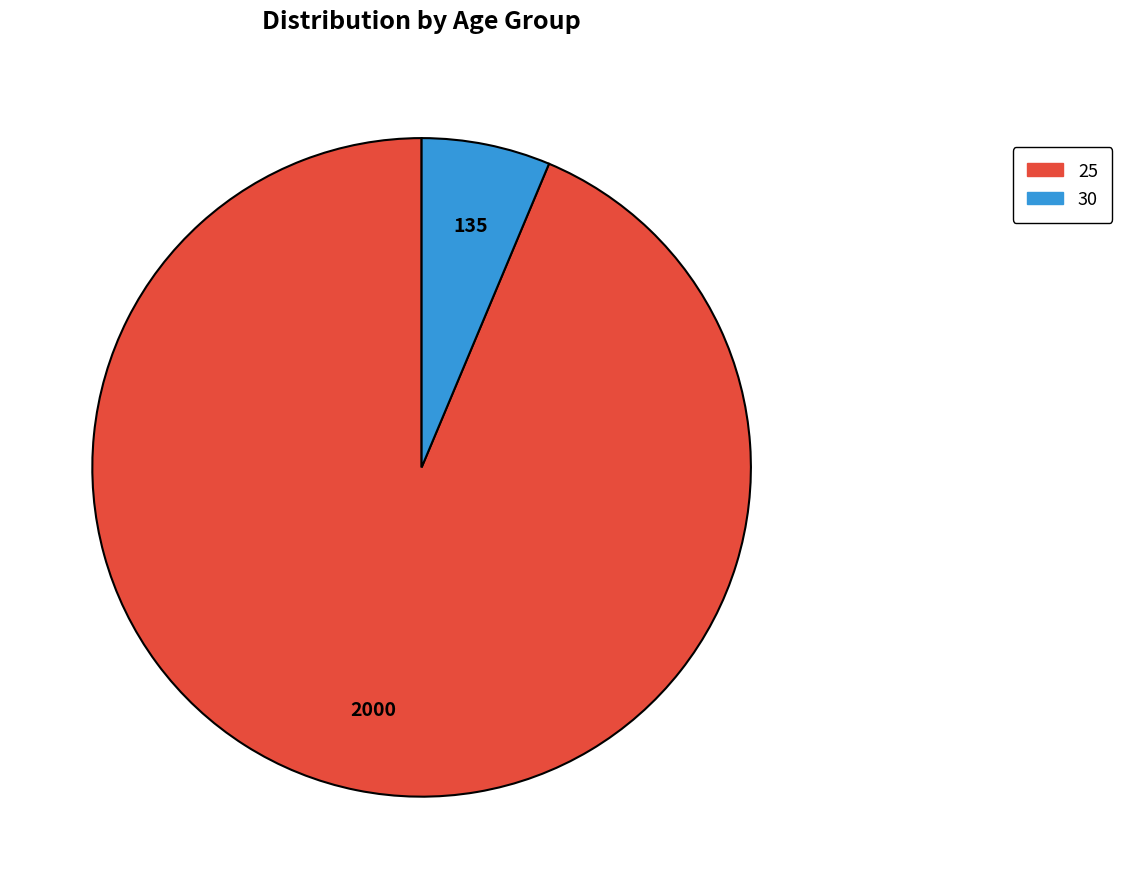

Is it true that 25 is 94% of the pie?

True